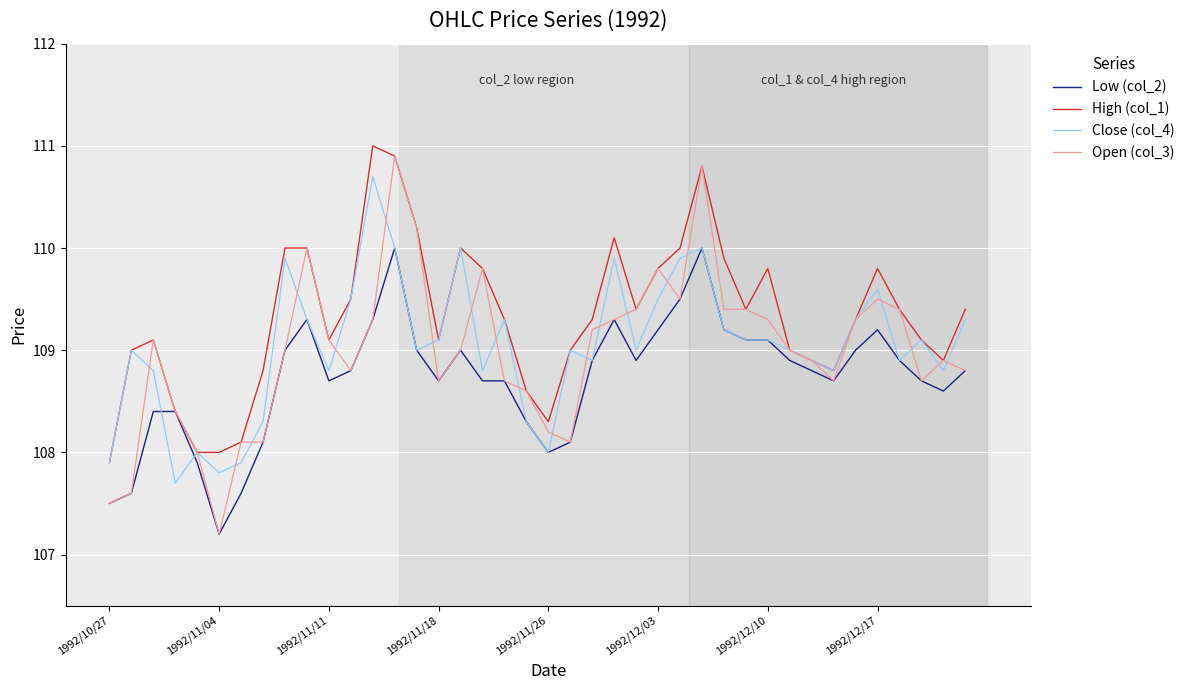

What is the maximum value for Close (col_4)?

110.7